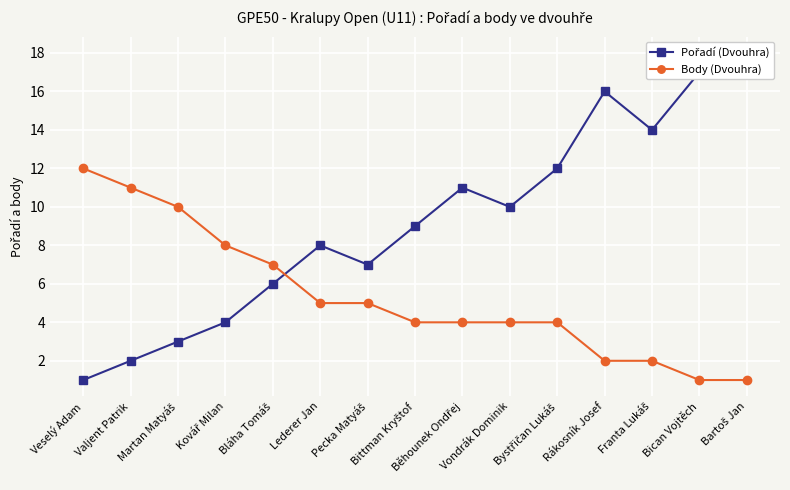

Is it true that Pořadí (Dvouhra) equals 2 at Valjent Patrik?

True